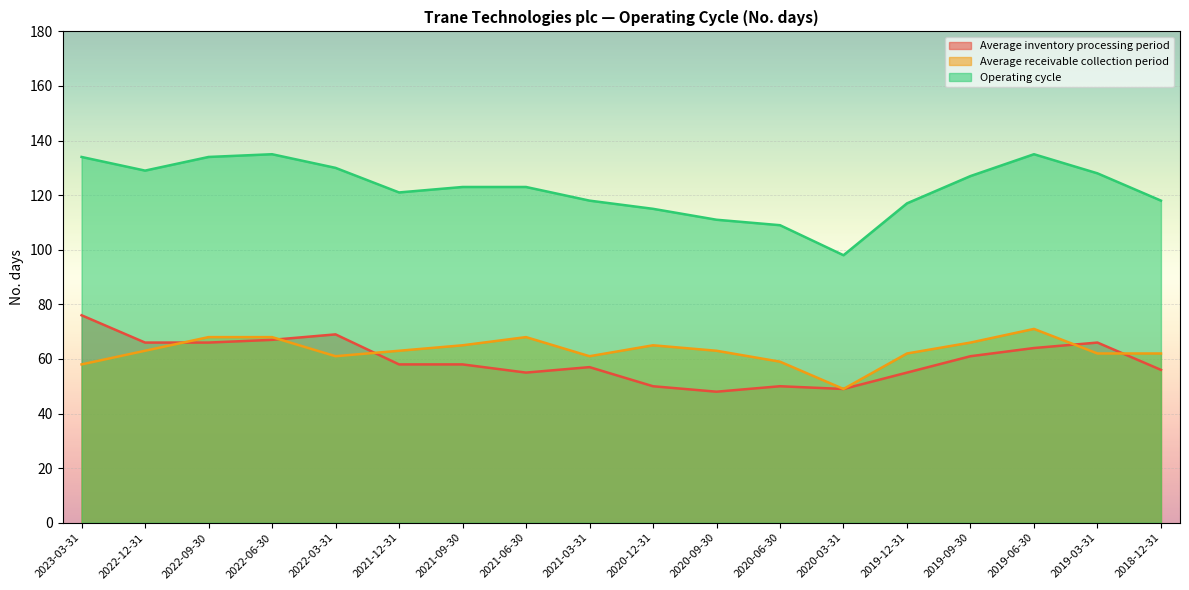

True or false: Average inventory processing period has a value of 48 at 2020-09-30.

True